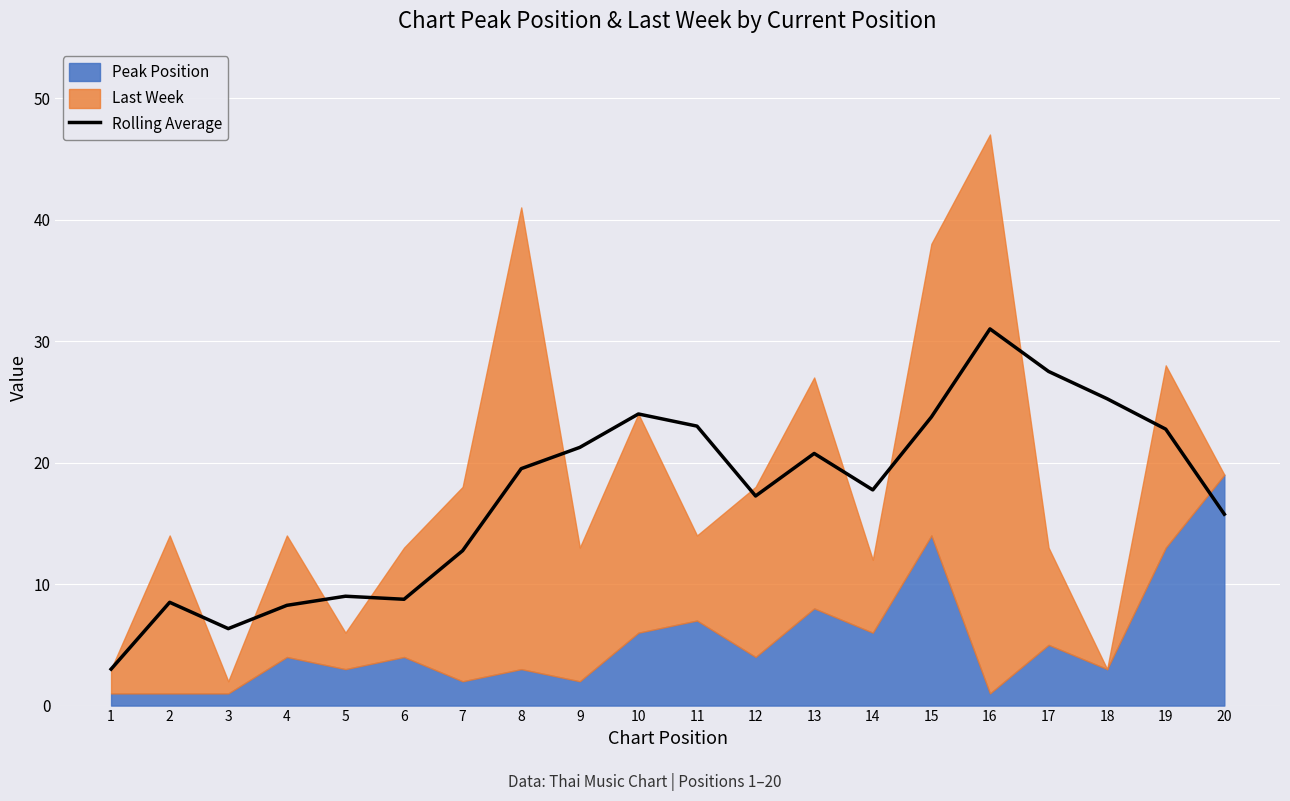

What is the sum of all values?

346.1